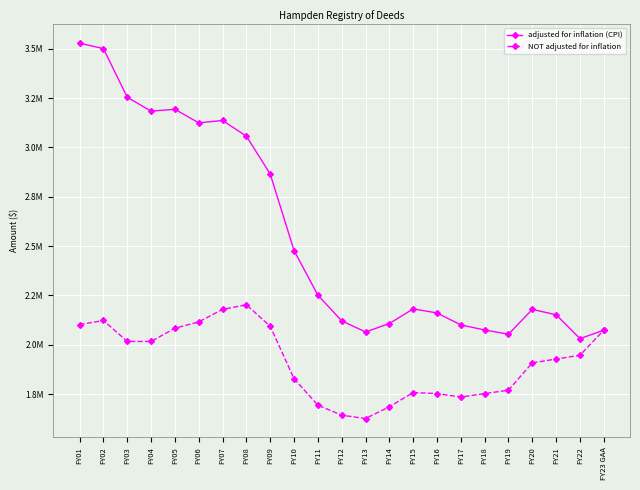

Which category has the lowest value in the adjusted for inflation (CPI) series?

FY22